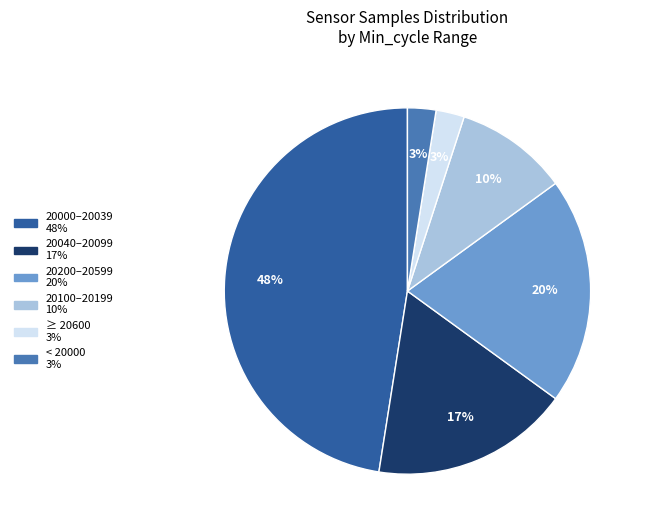

To the nearest percent, what is the average slice percentage?

17%